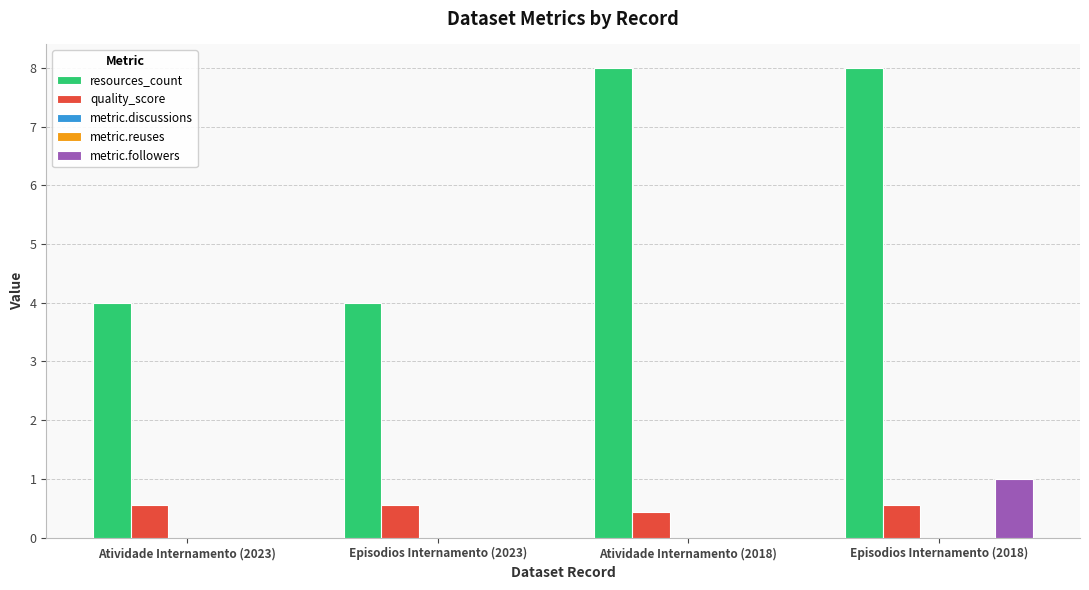

Reading left to right, list all the values displayed in this chart.

resources_count: Atividade Internamento (2023)=4.0	Episodios Internamento (2023)=4.0	Atividade Internamento (2018)=8.0	Episodios Internamento (2018)=8.0
quality_score: Atividade Internamento (2023)=0.6	Episodios Internamento (2023)=0.6	Atividade Internamento (2018)=0.4	Episodios Internamento (2018)=0.6
metric.discussions: Atividade Internamento (2023)=0.0	Episodios Internamento (2023)=0.0	Atividade Internamento (2018)=0.0	Episodios Internamento (2018)=0.0
metric.reuses: Atividade Internamento (2023)=0.0	Episodios Internamento (2023)=0.0	Atividade Internamento (2018)=0.0	Episodios Internamento (2018)=0.0
metric.followers: Atividade Internamento (2023)=0.0	Episodios Internamento (2023)=0.0	Atividade Internamento (2018)=0.0	Episodios Internamento (2018)=1.0